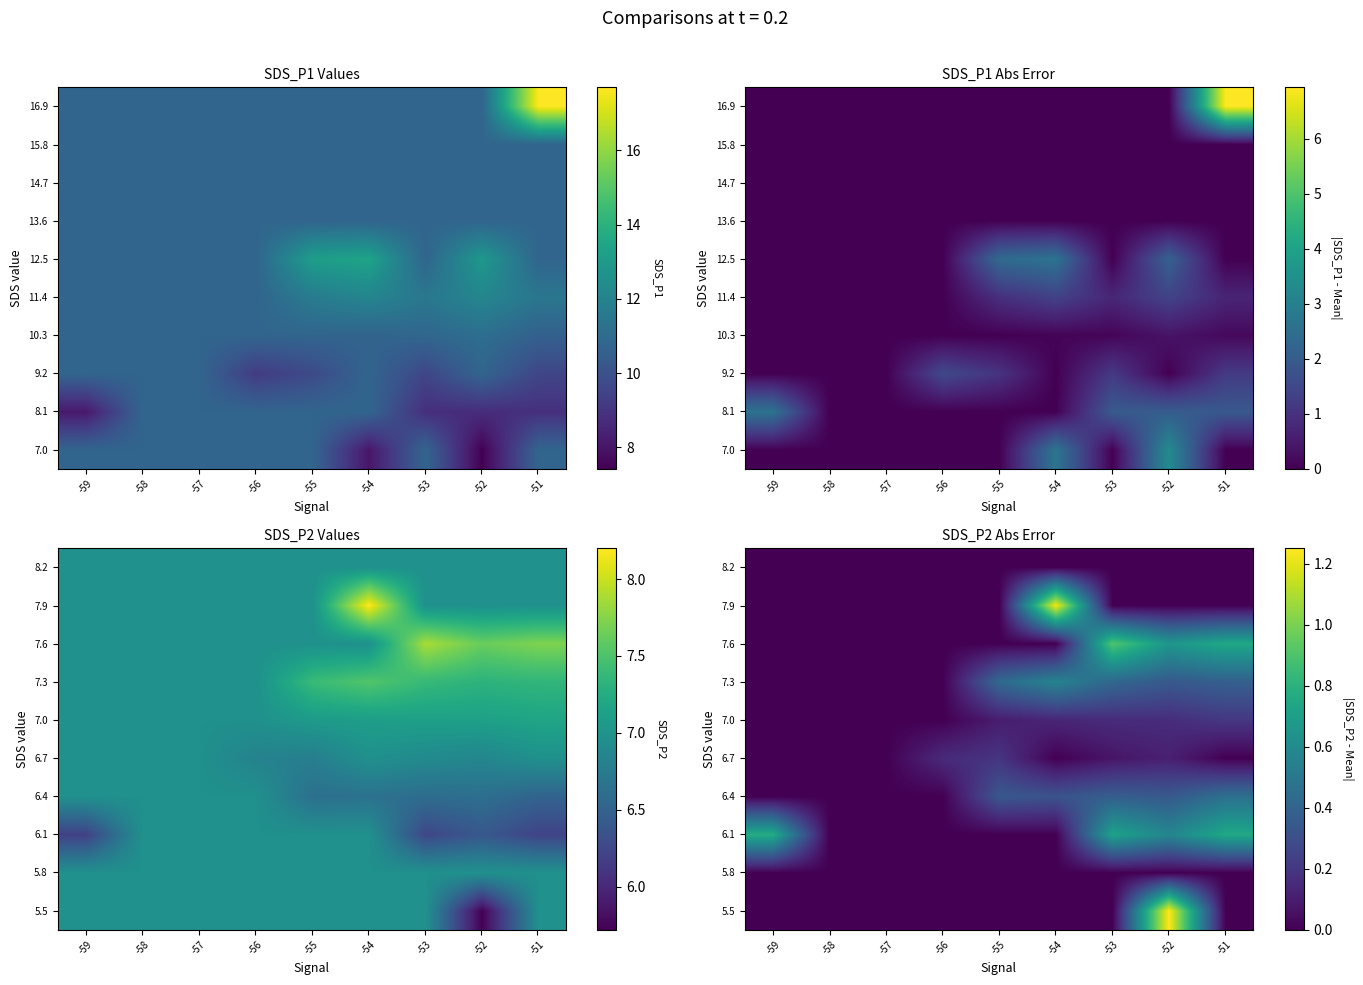

True or false: 7.0 has a value of 0.1 at -56.

False